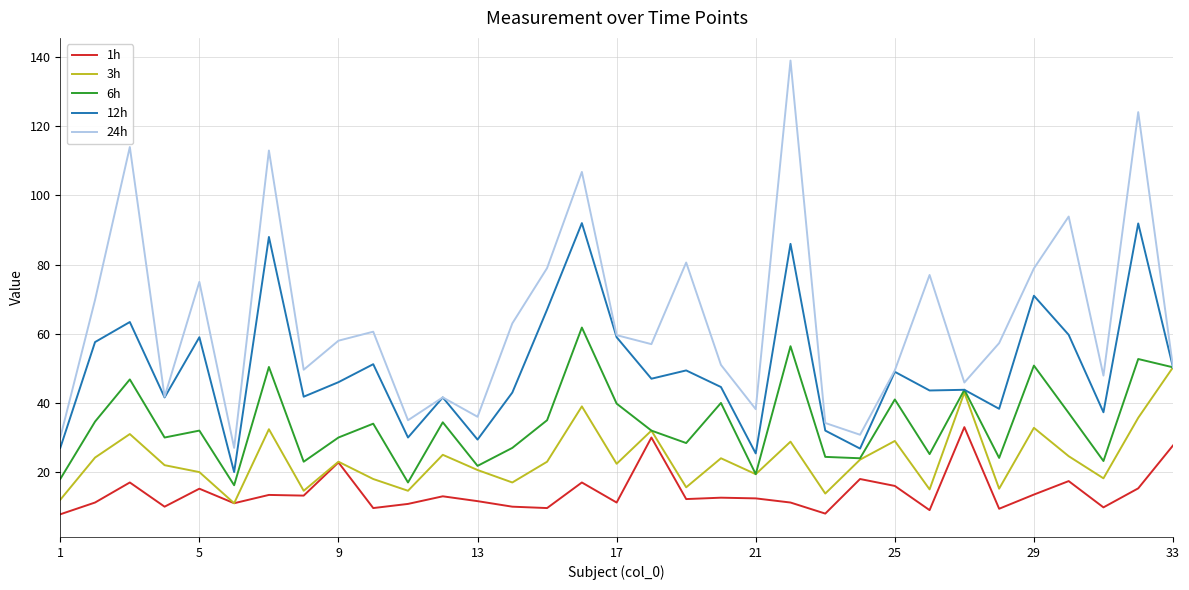

What is the maximum value shown in the chart?

139.0